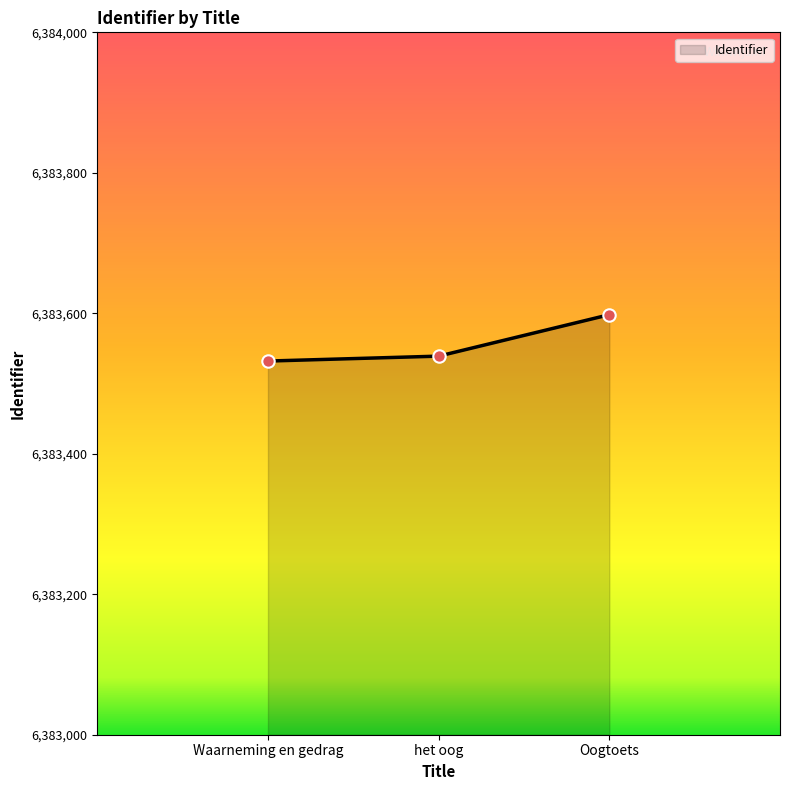

What is the ratio of the value at het oog to the value at Oogtoets?

1.0